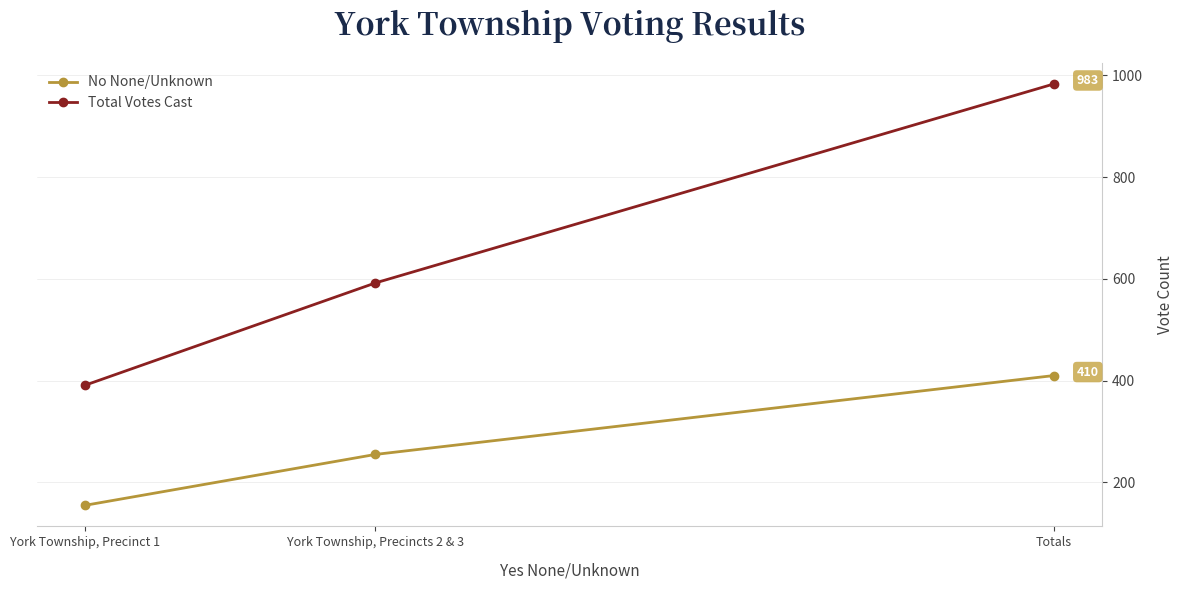

What is the sum of all No None/Unknown values?

820